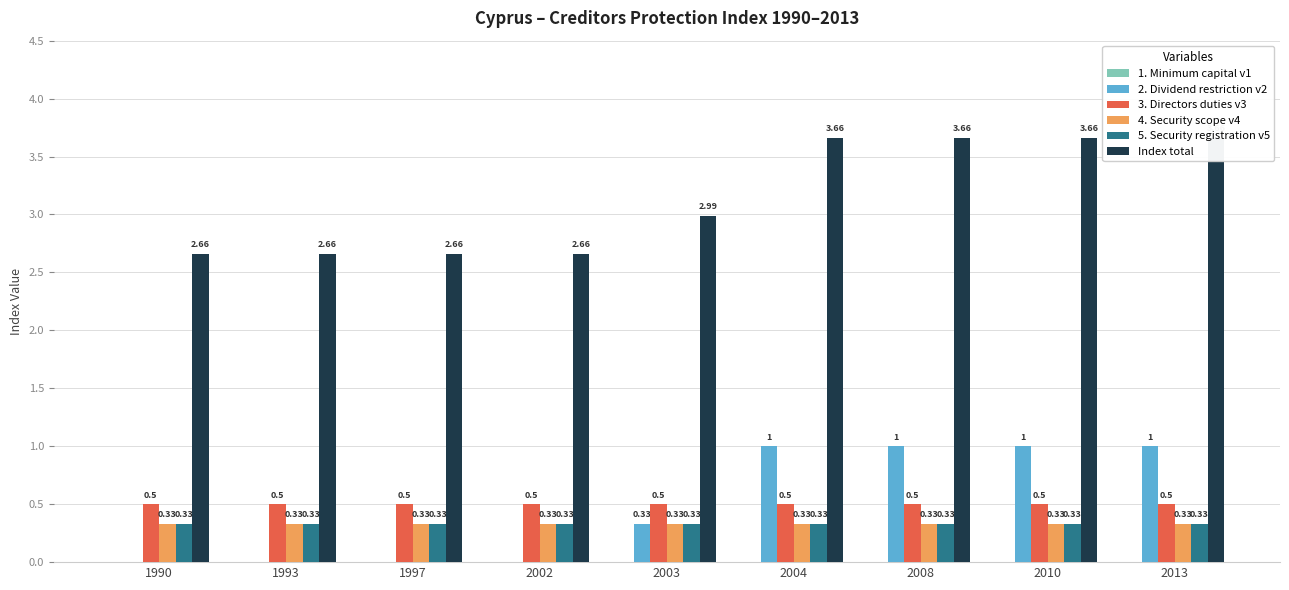

Which category has the highest value in the 3. Directors duties v3 series?

1990